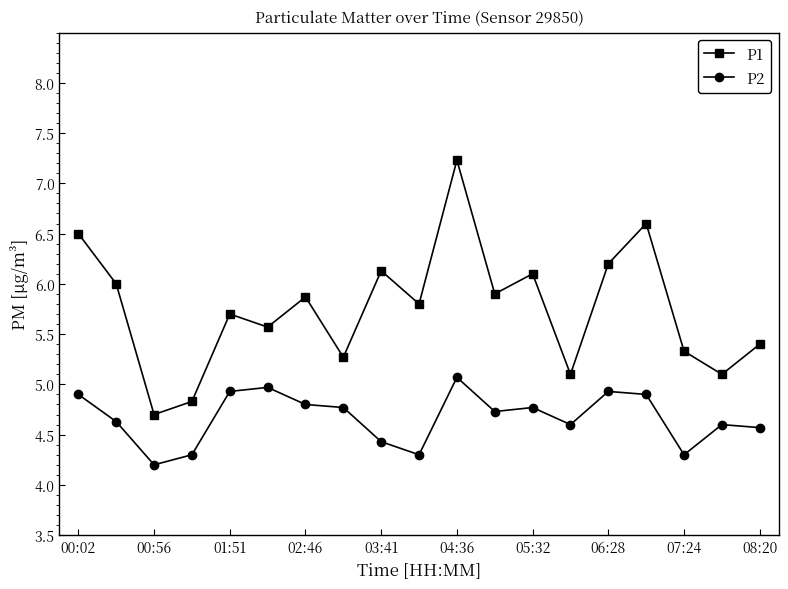

What is the difference between the second highest and second lowest values in the P1 series?

1.8